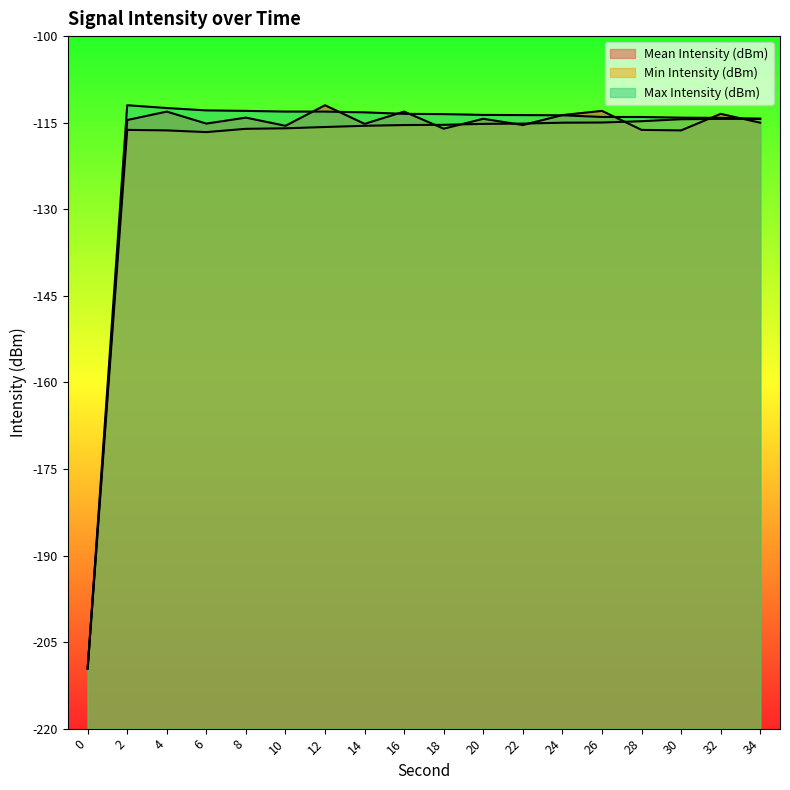

Is the value of Max Intensity (dBm) at 28 greater than the value of Min Intensity (dBm) at 2?

Yes